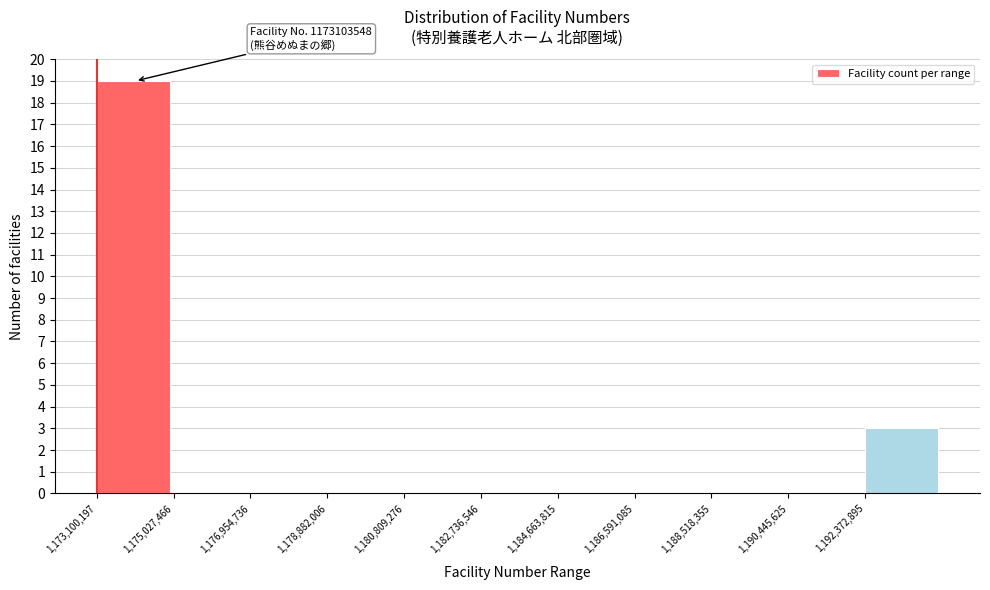

Which range on the x-axis has the tallest bar?

1173200000 to 1175000000